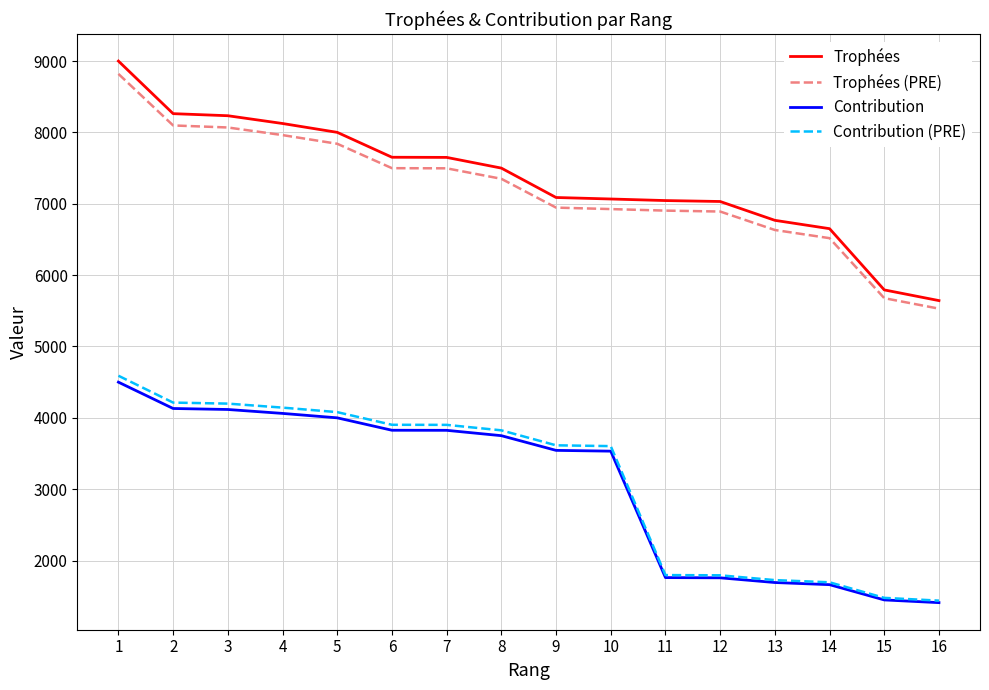

True or false: Contribution and Trophées cross at least once.

False